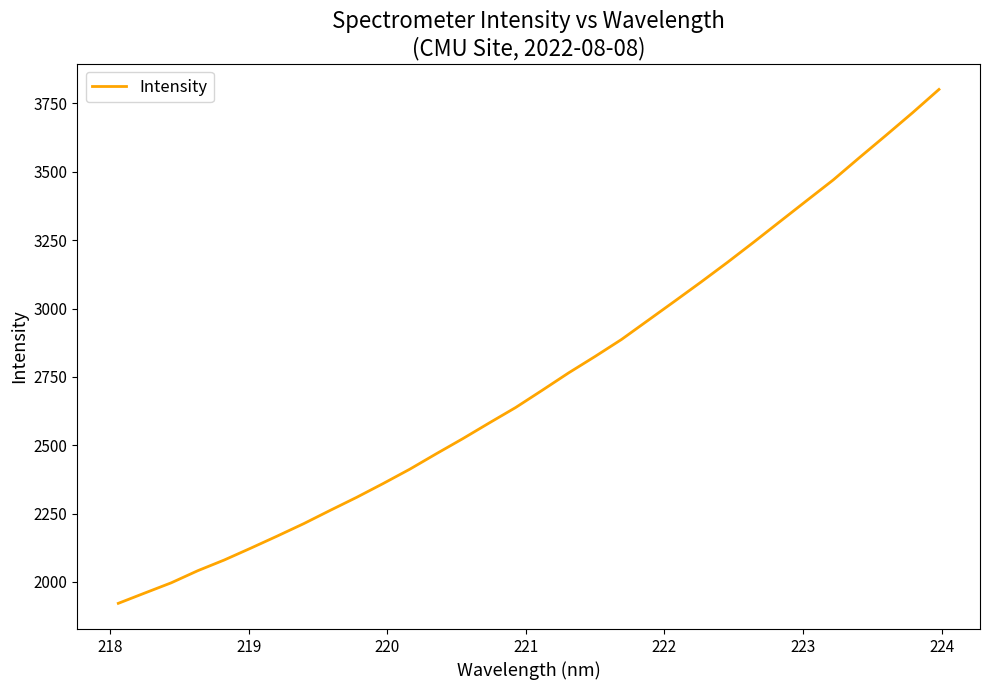

What is the difference between the second highest and minimum values?

1793.8